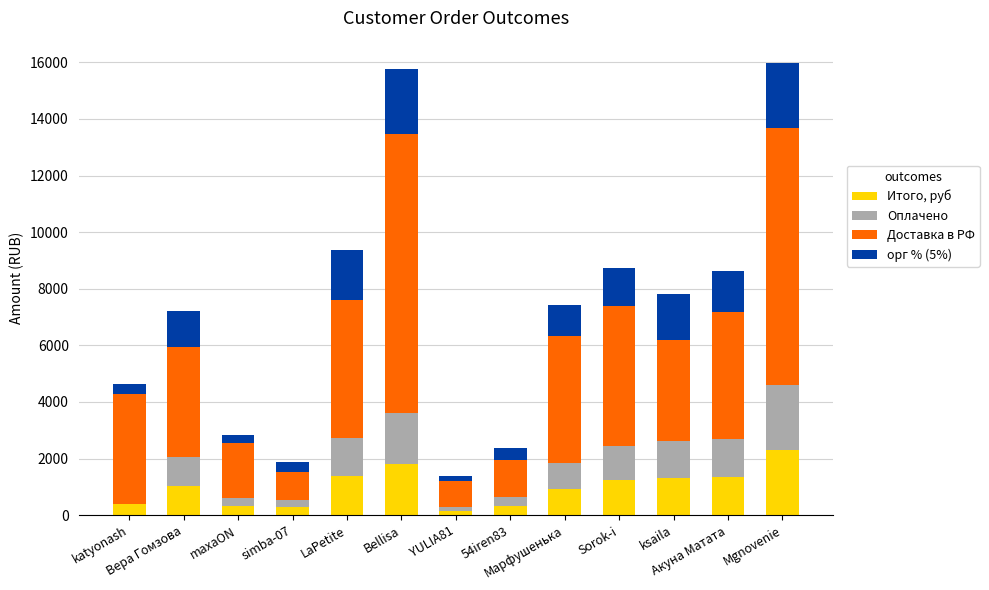

What is the maximum value for Итого, руб?

2316.6